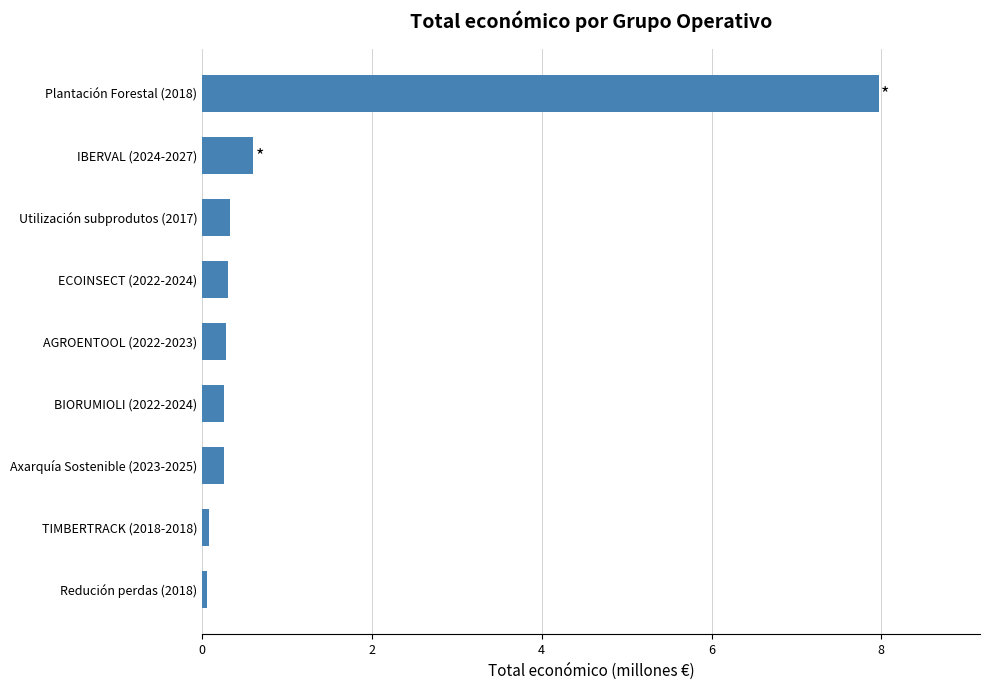

What is the change in value from ECOINSECT (2022-2024) to IBERVAL (2024-2027)?

+0.3